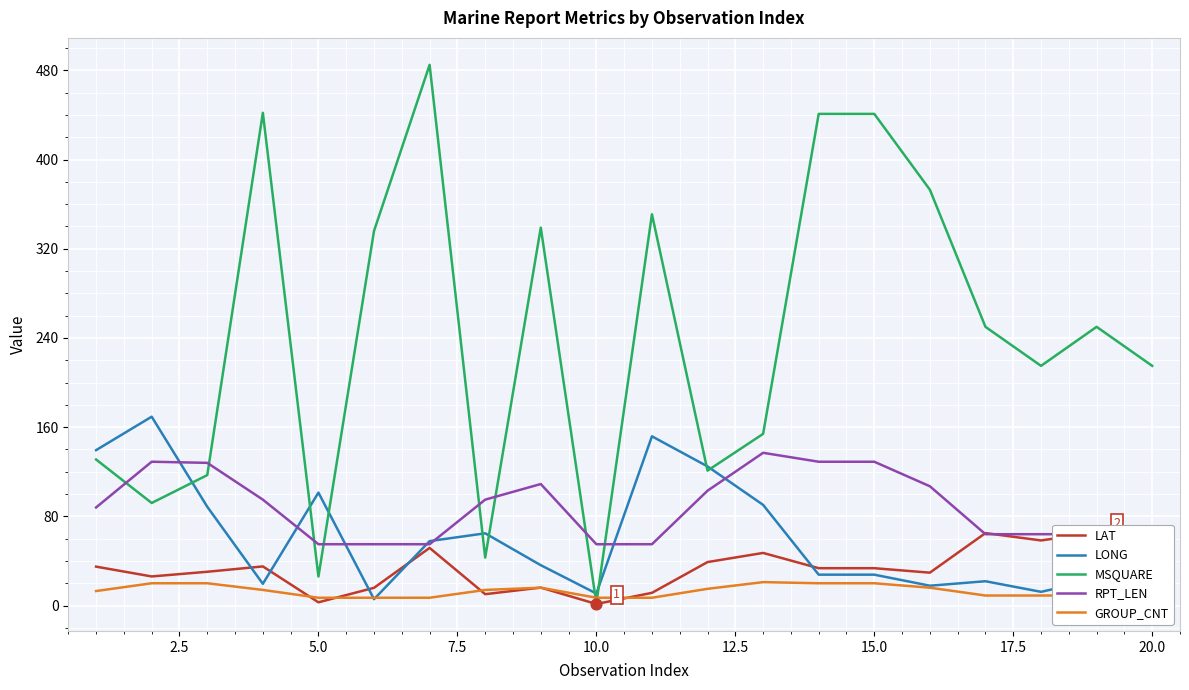

True or false: RPT_LEN and GROUP_CNT cross at least once.

False